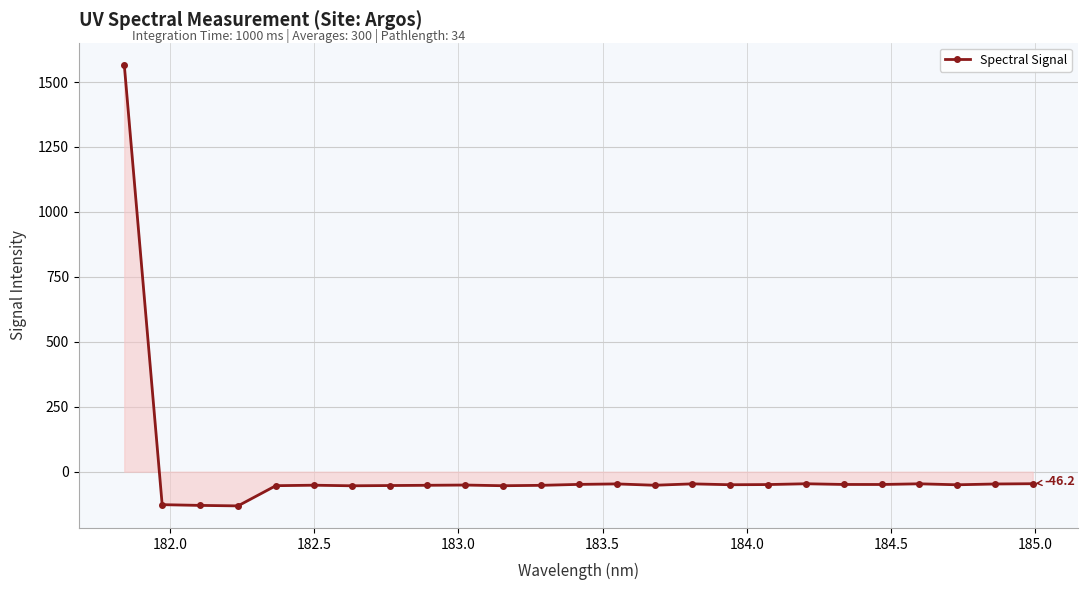

What is the difference between the maximum and minimum values?

1698.3